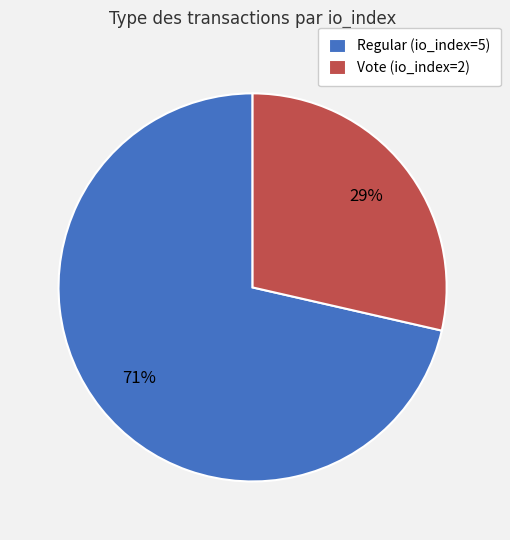

Do Regular (io_index=5) and Vote (io_index=2) together represent more than half of the pie?

Yes